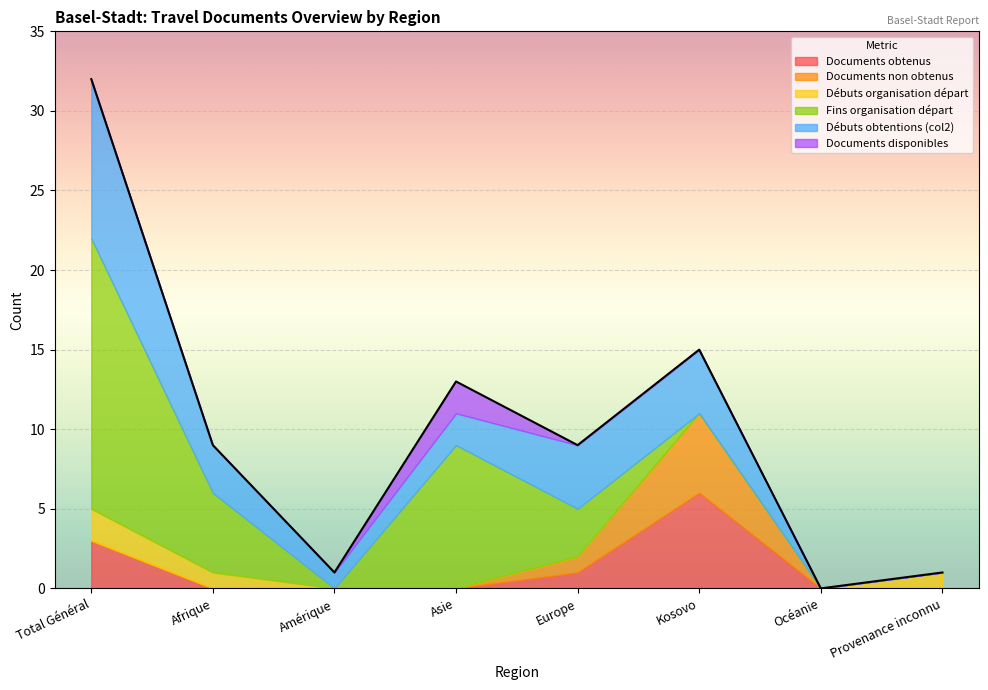

The value of Documents obtenus at Total Général is 5. True or false?

False